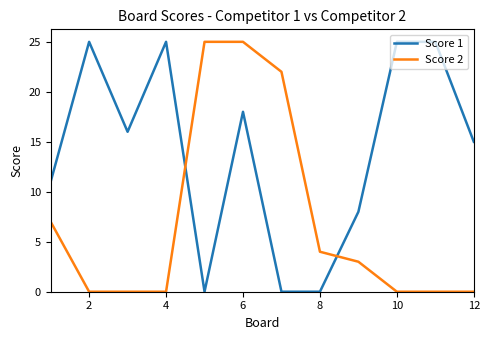

What are all the series names shown in the legend?

Score 1, Score 2